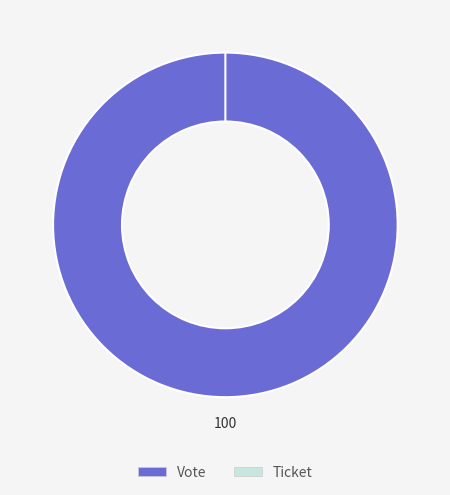

What portion of the pie excludes Ticket?

100.0%